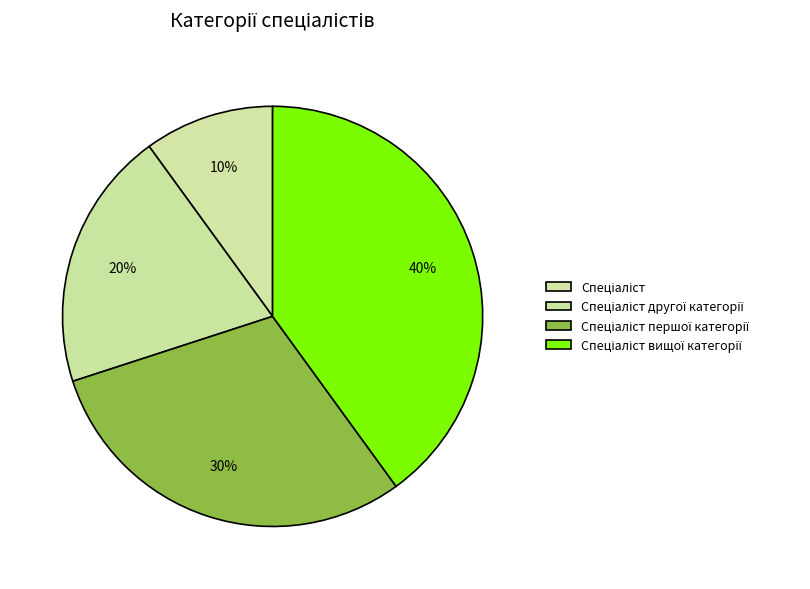

Combined, what portion of the pie is Спеціаліст and Спеціаліст другої категорії?

30.0%